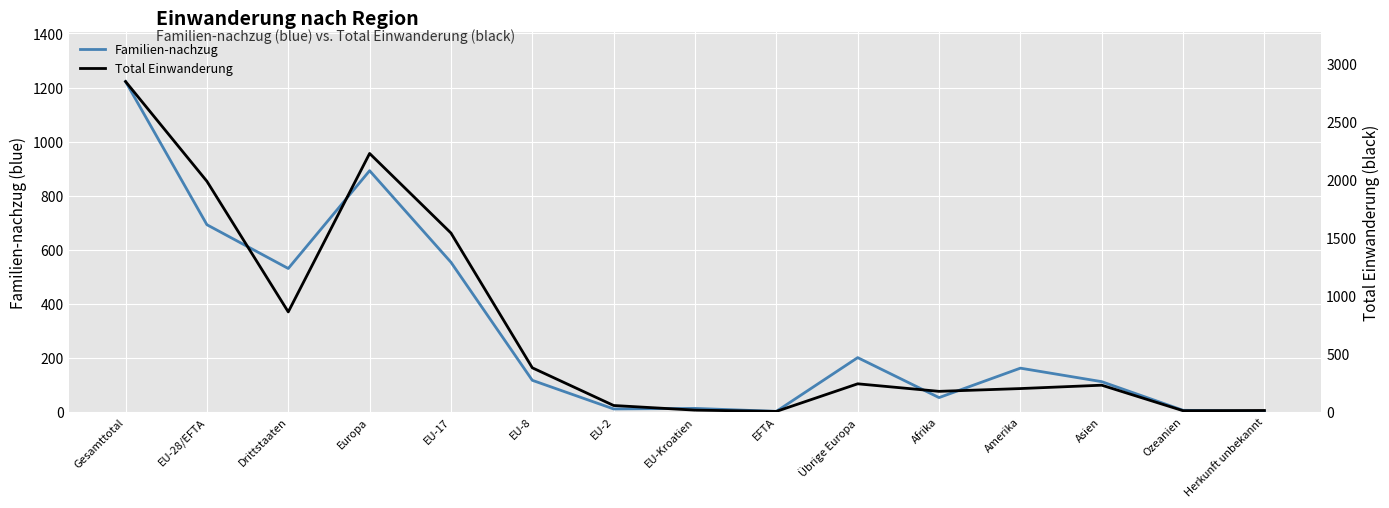

In Familien-nachzug, how many points are higher than both neighbors (excluding endpoints)?

4